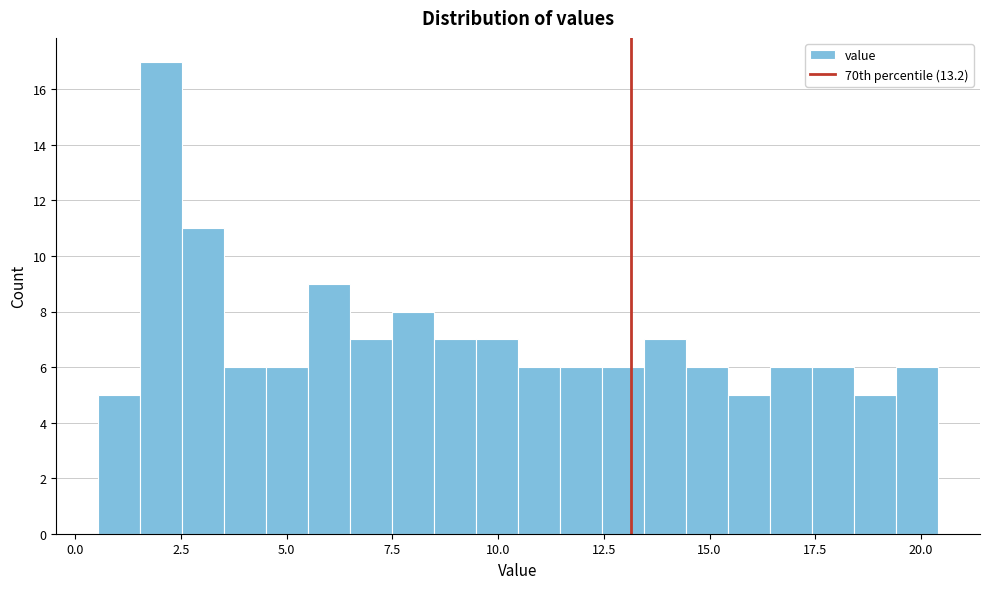

Read against the x-axis, roughly where is the centre of the tallest bar?

2.0